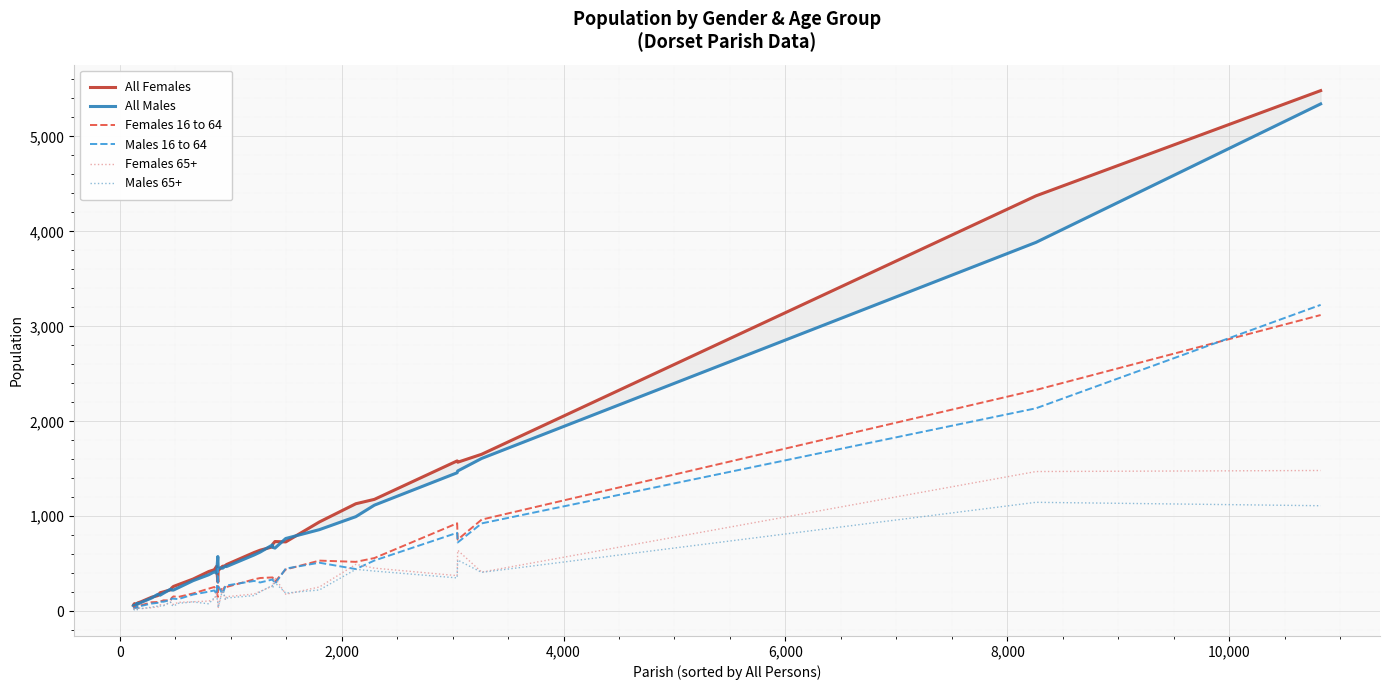

How many data points in Males 16 to 64 are less than 206?

20